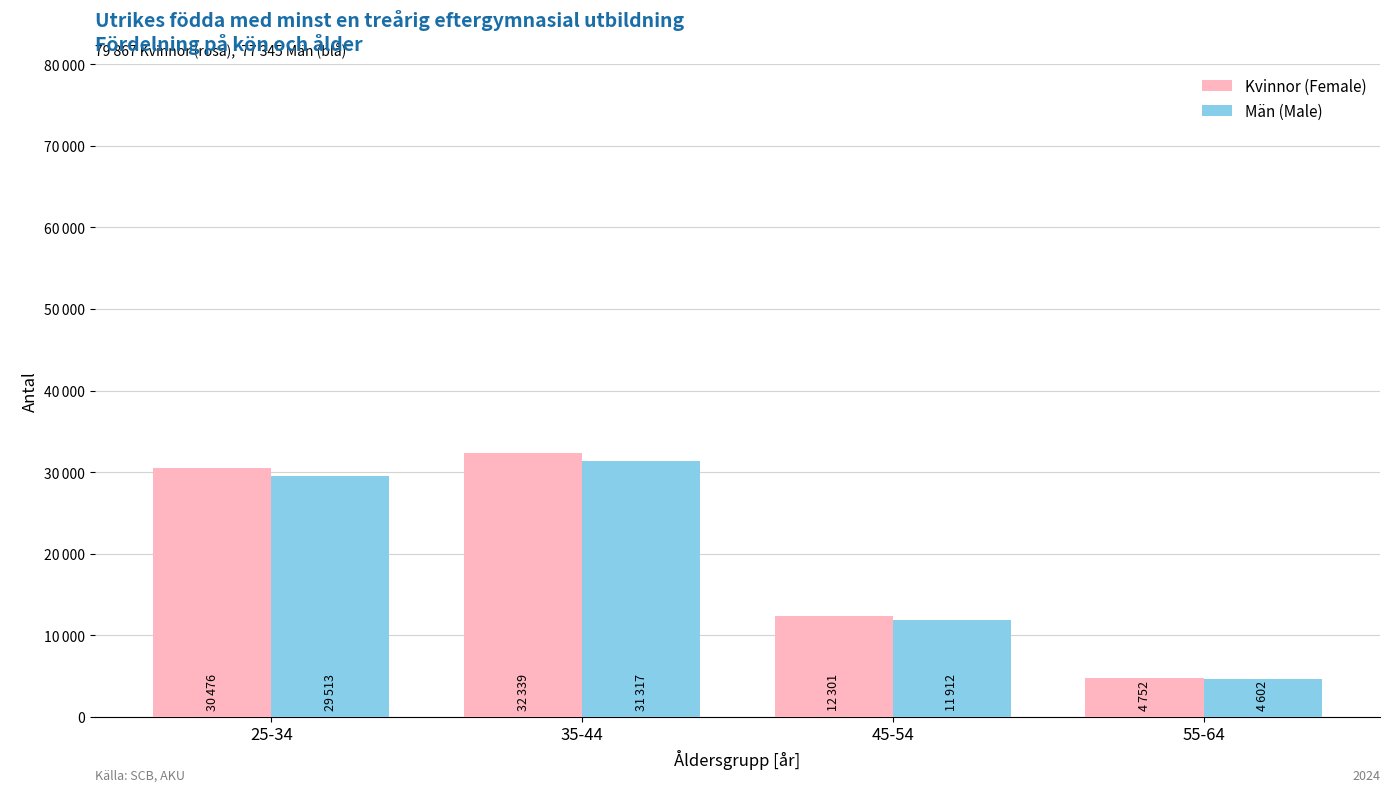

Are the bars horizontal?

No